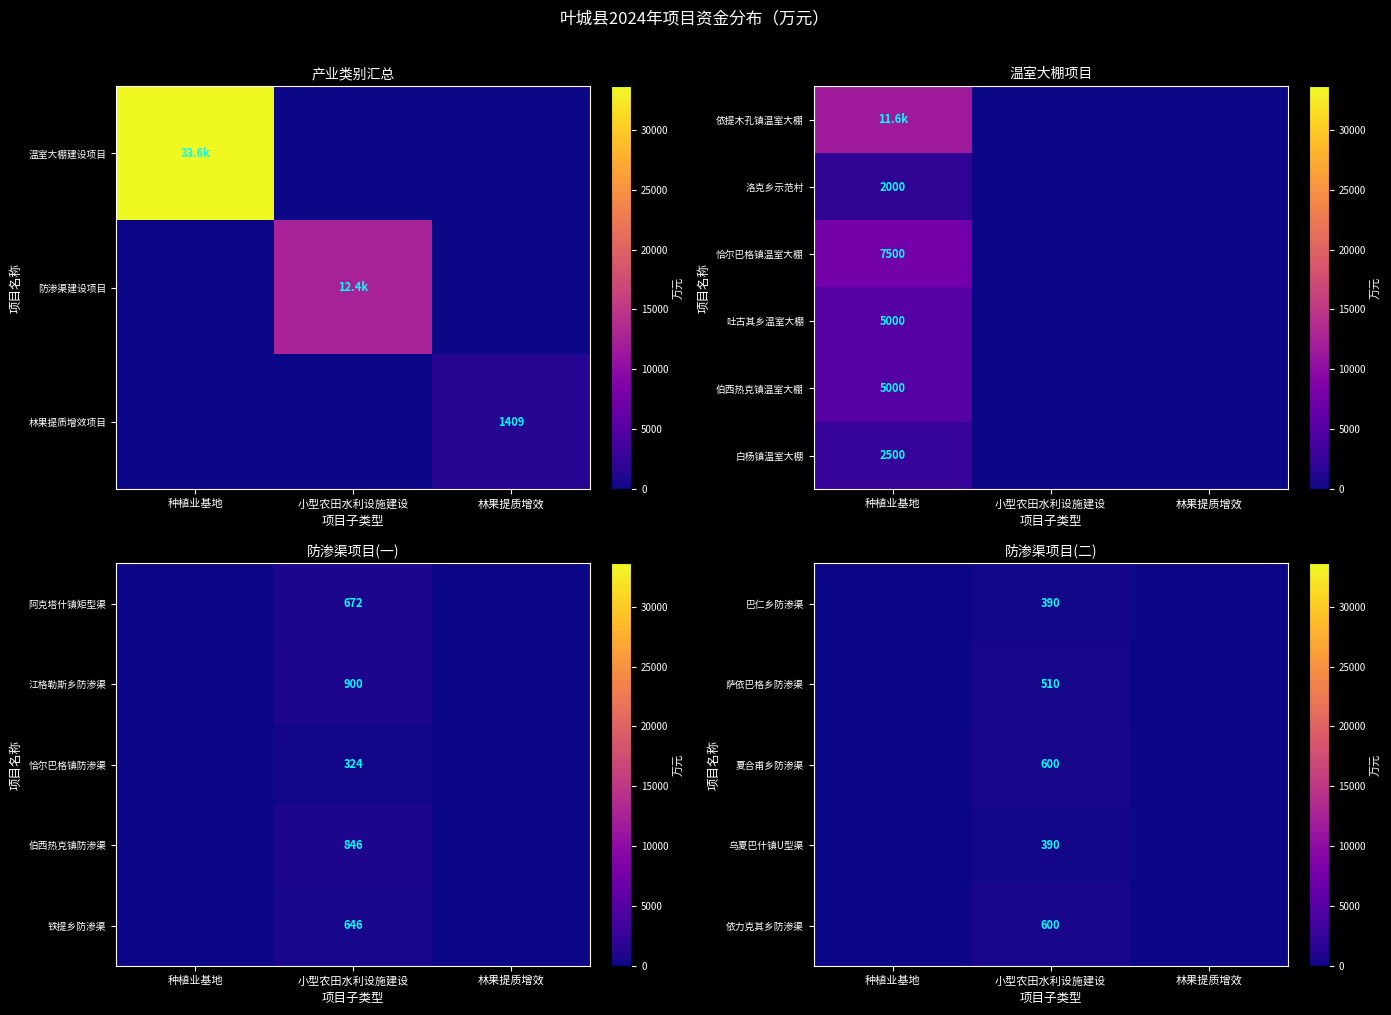

The value of 夏合甫乡防渗渠 at 小型农田水利设施建设 is 398. True or false?

False